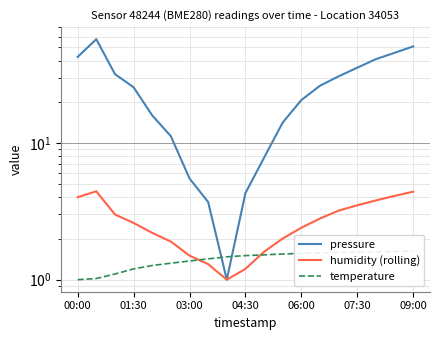

True or false: humidity (rolling) and pressure cross at least once.

False